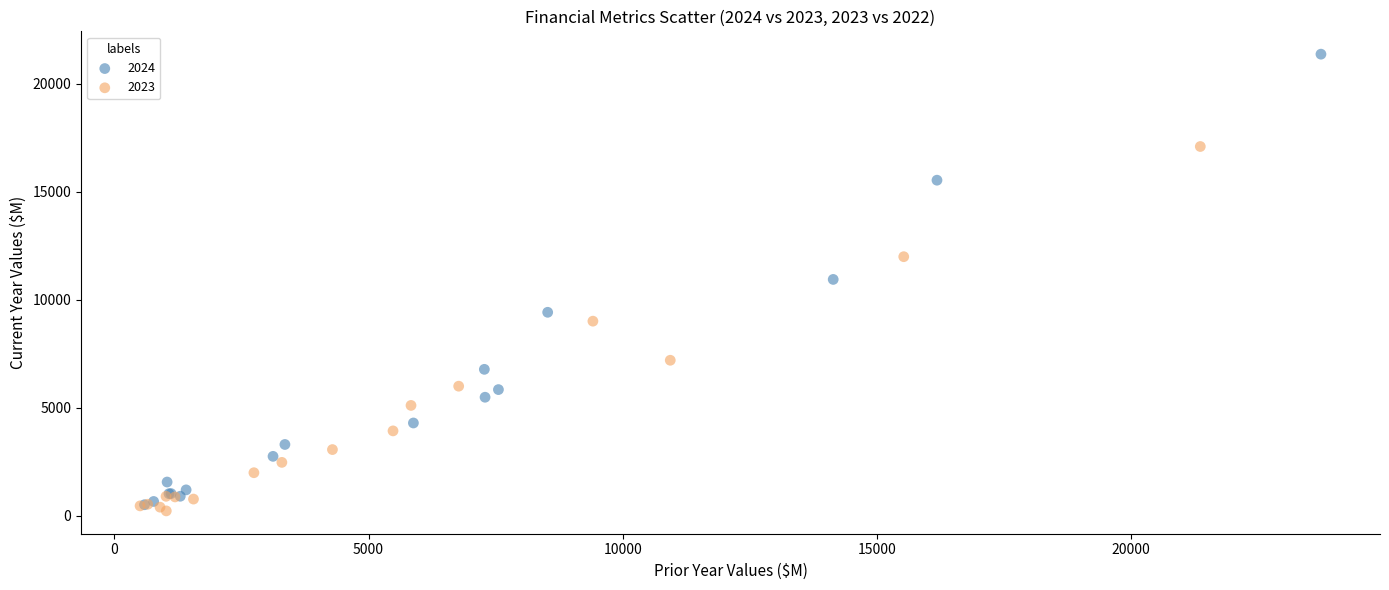

Which series reaches the maximum Y coordinate?

2024